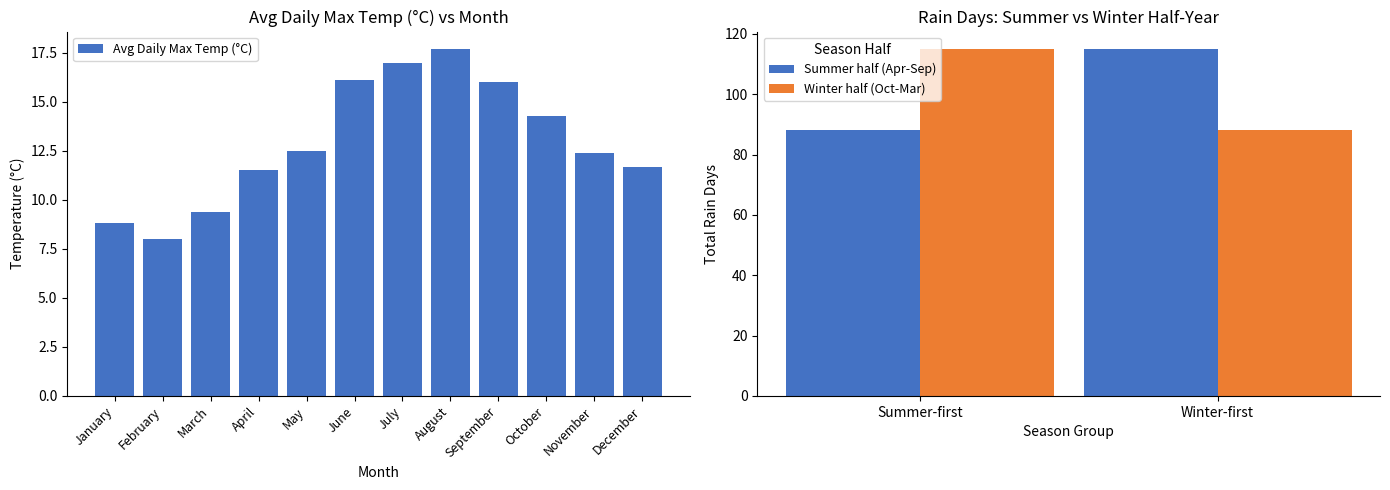

What is the difference between the second highest and minimum values?

9.0